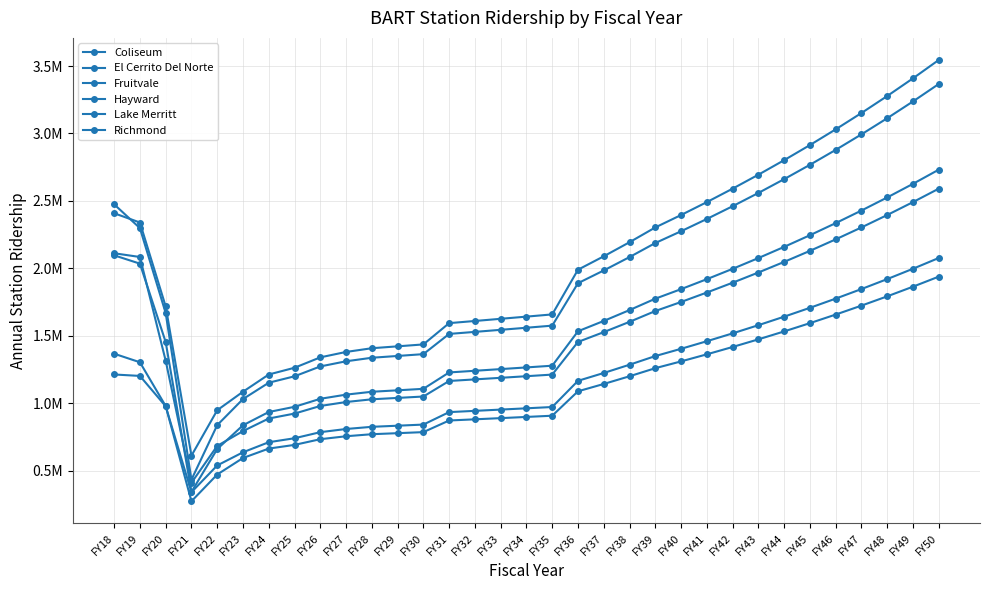

Does the chart have visible grid lines?

Yes